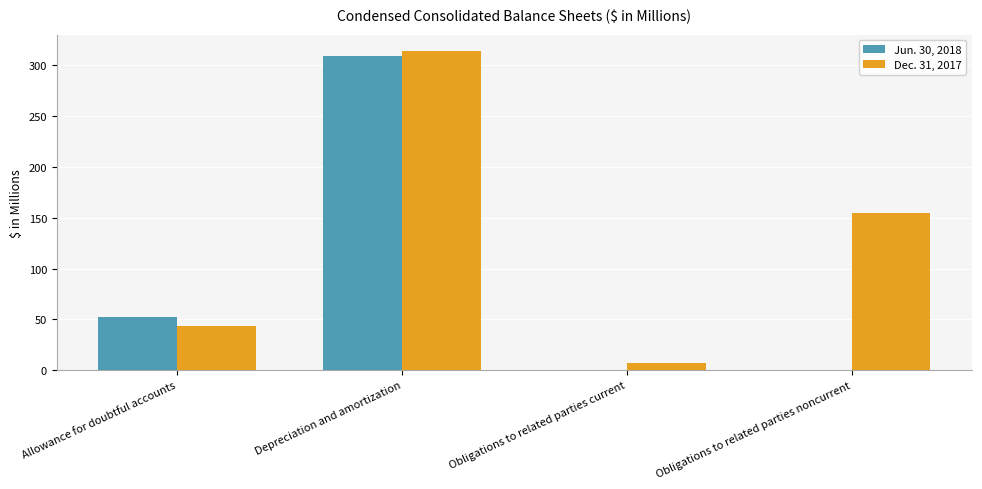

Which category has the highest value across all series?

Depreciation and amortization